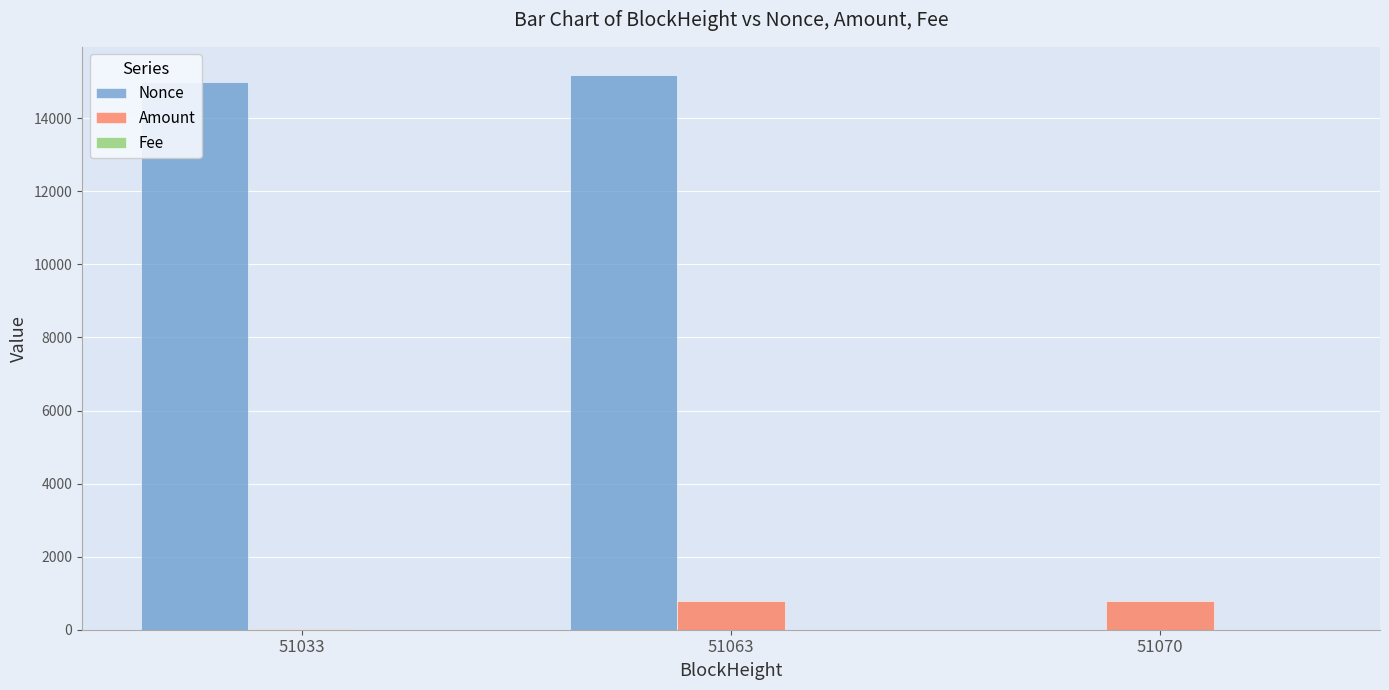

Which series has the largest total across all categories?

Nonce